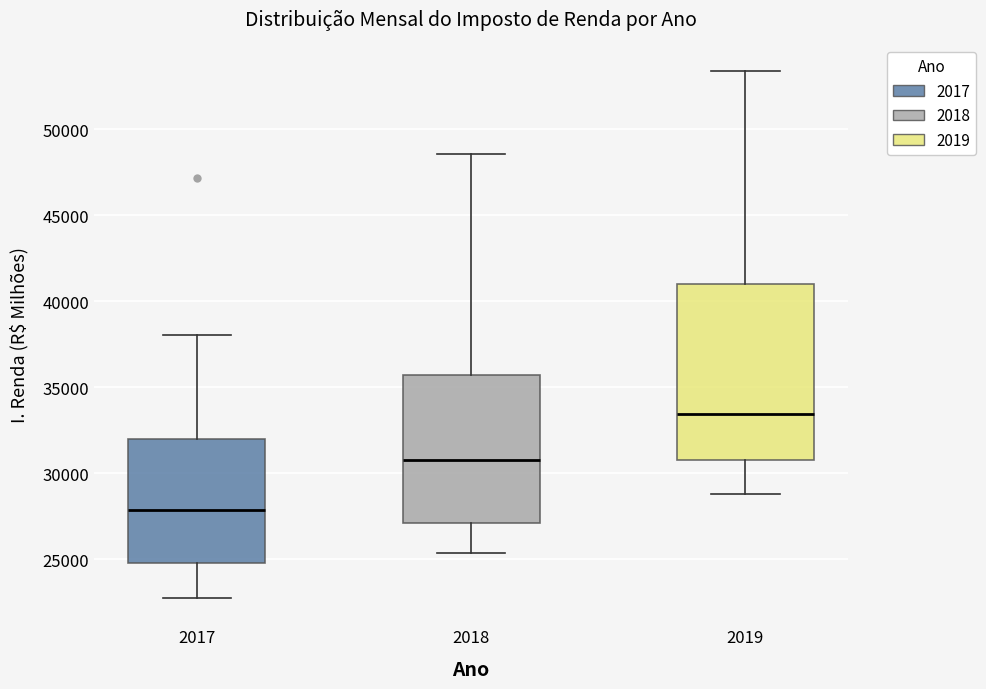

Reading left to right, transcribe this box plot: for each box, give where its median line is, the range the box spans, and where its two whiskers end, as read against the y-axis. The values are not printed on the chart, so give them approximately, as read against the axis.

2017: median 28000, box 25000 to 32000, whiskers 23000 to 38000
2018: median 31000, box 27000 to 35500, whiskers 25500 to 48500
2019: median 33500, box 31000 to 41000, whiskers 29000 to 53500